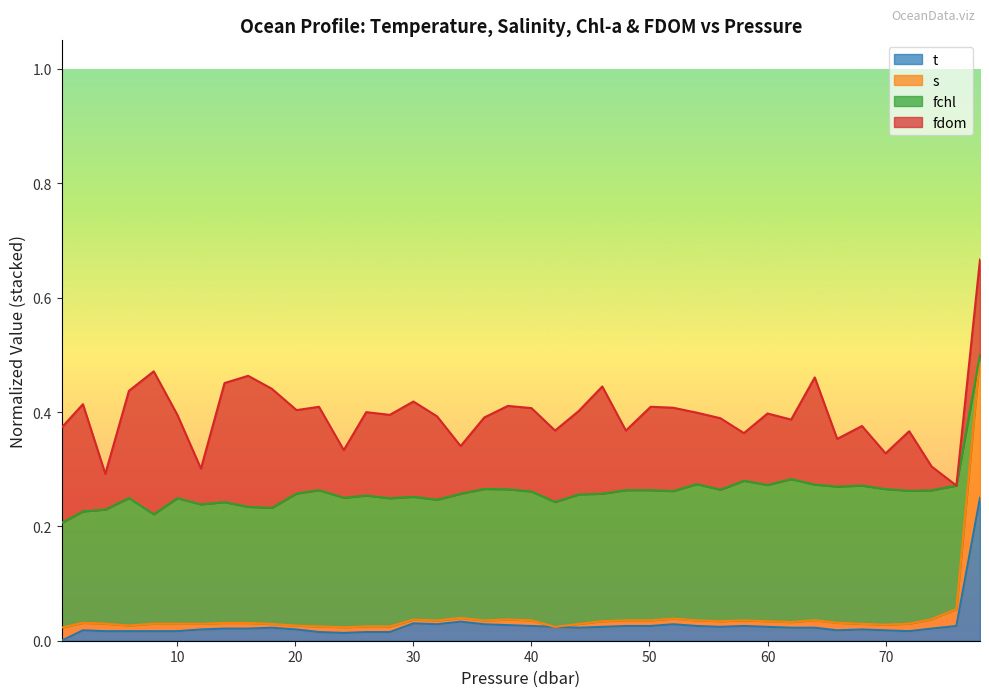

Which category has the highest value in the t series?

78.0